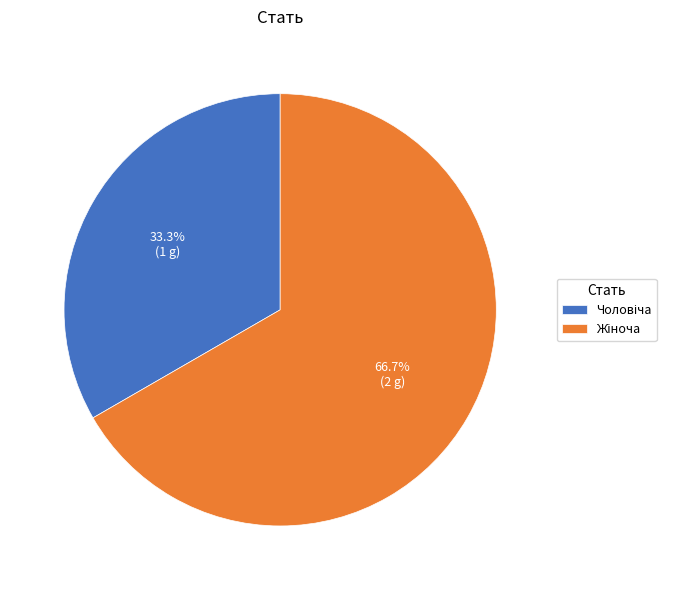

Is there a majority slice in this chart?

Yes